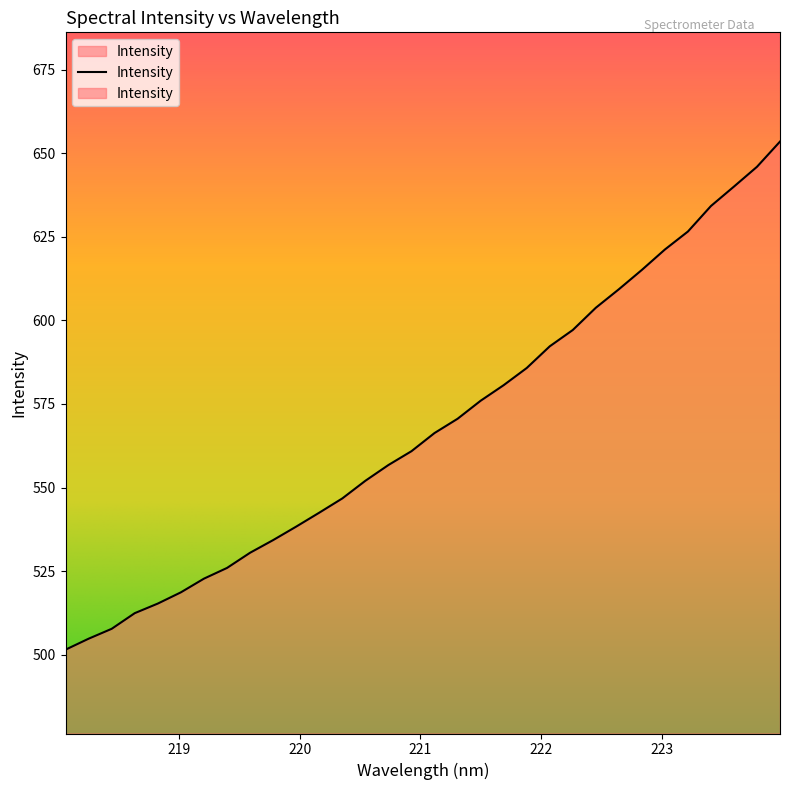

What is the approximate value at 219.2067?

522.7